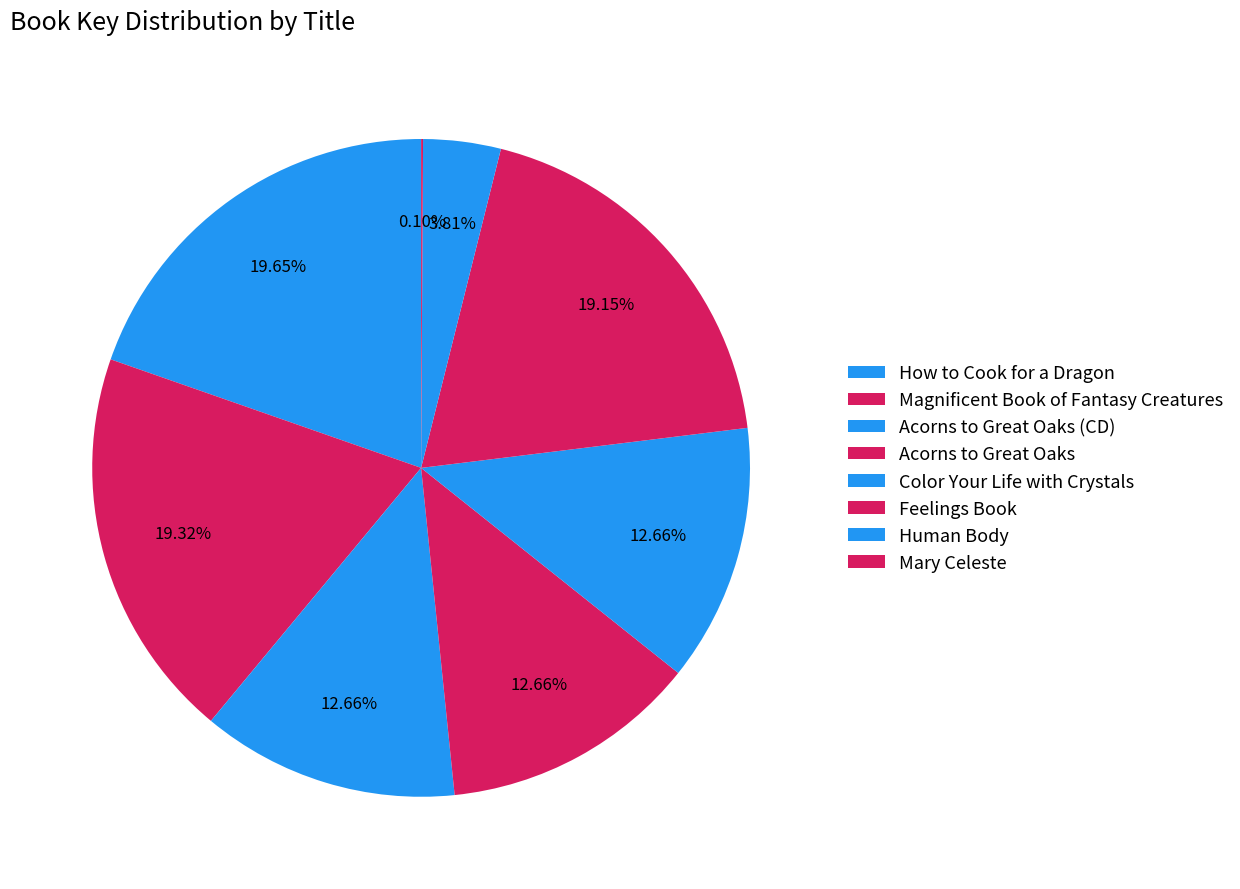

To the nearest percent, what percentage of the pie is Acorns to Great Oaks?

13%